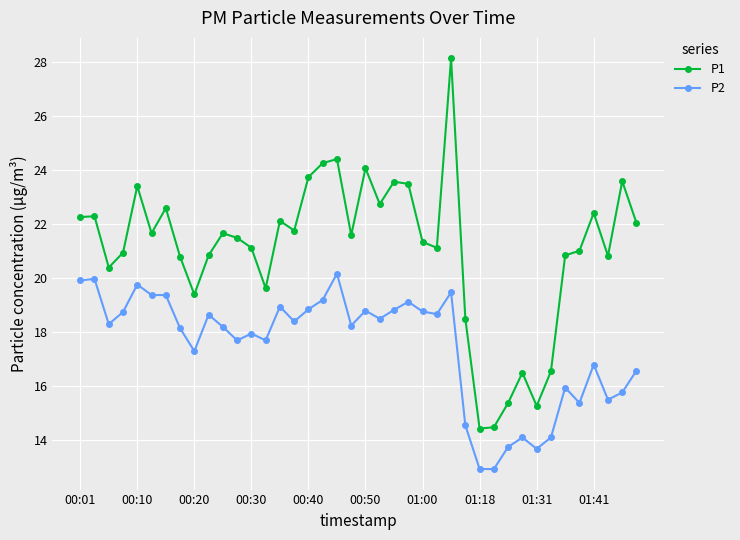

Count the number of categories in the chart.

40